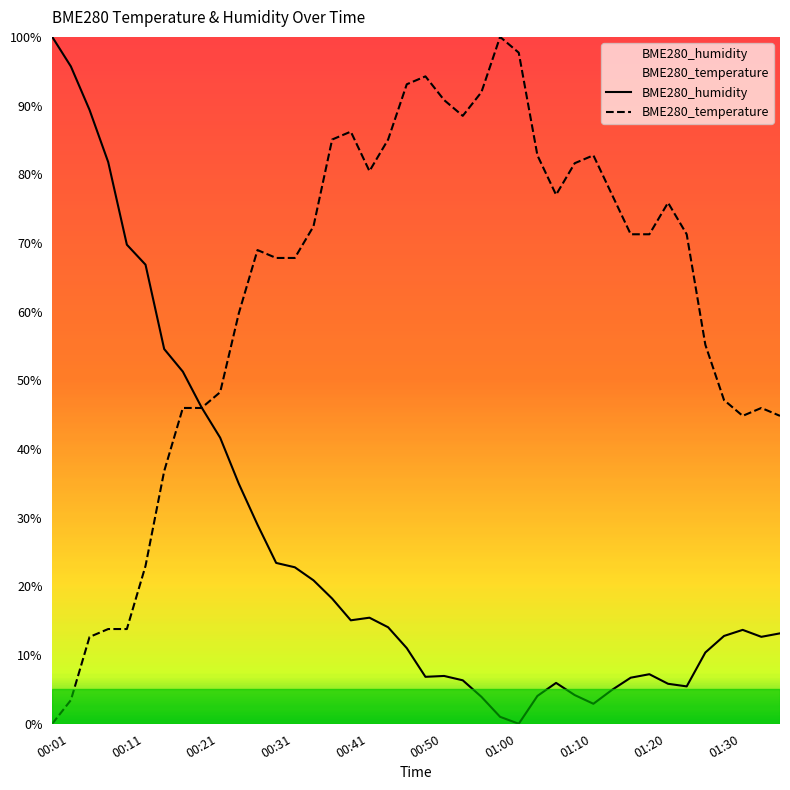

Is it true that BME280_temperature equals 48.4 at 00:50?

False